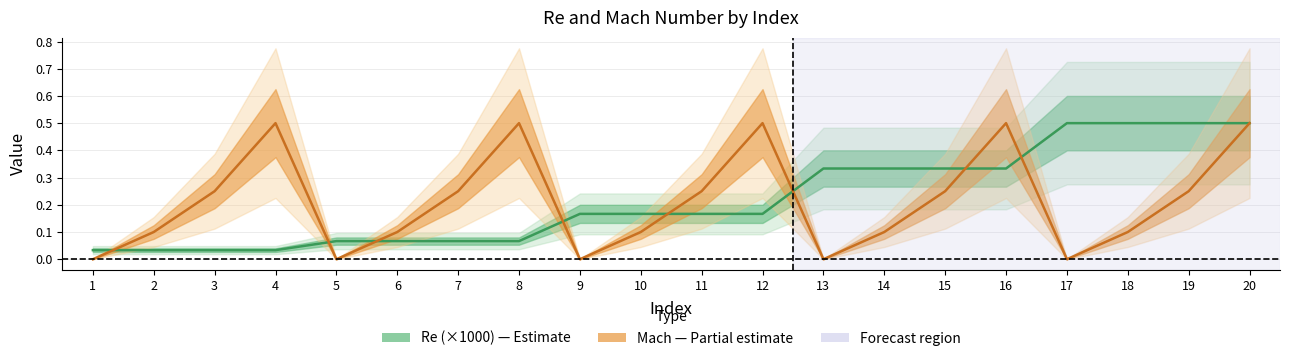

The value of Mach at 8 is 0.1. True or false?

False